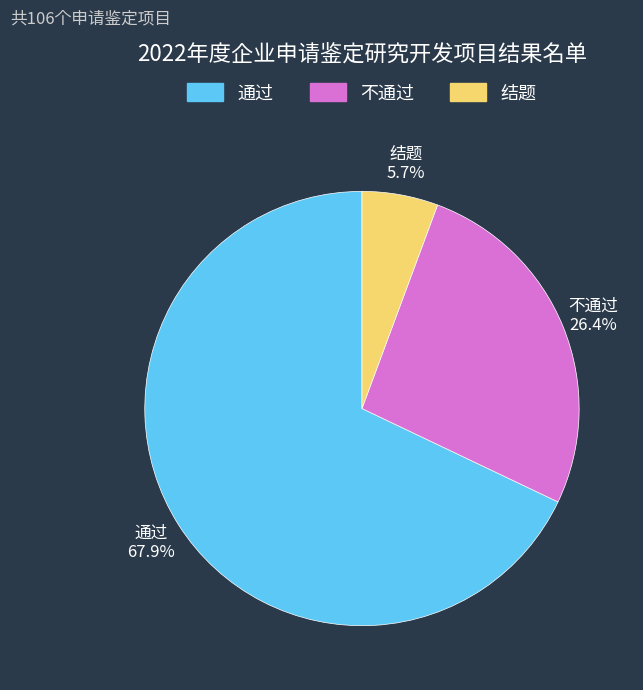

To the nearest percent, what is the average slice percentage?

33%